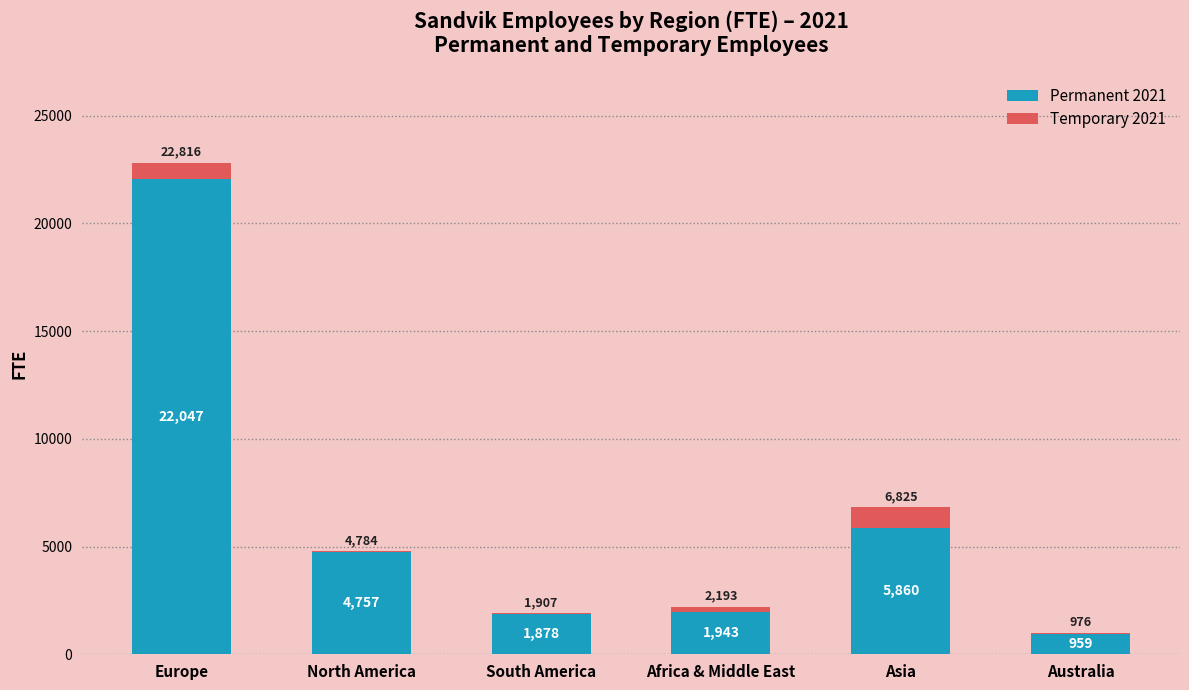

What is the highest value of the Permanent 2021 series?

22047